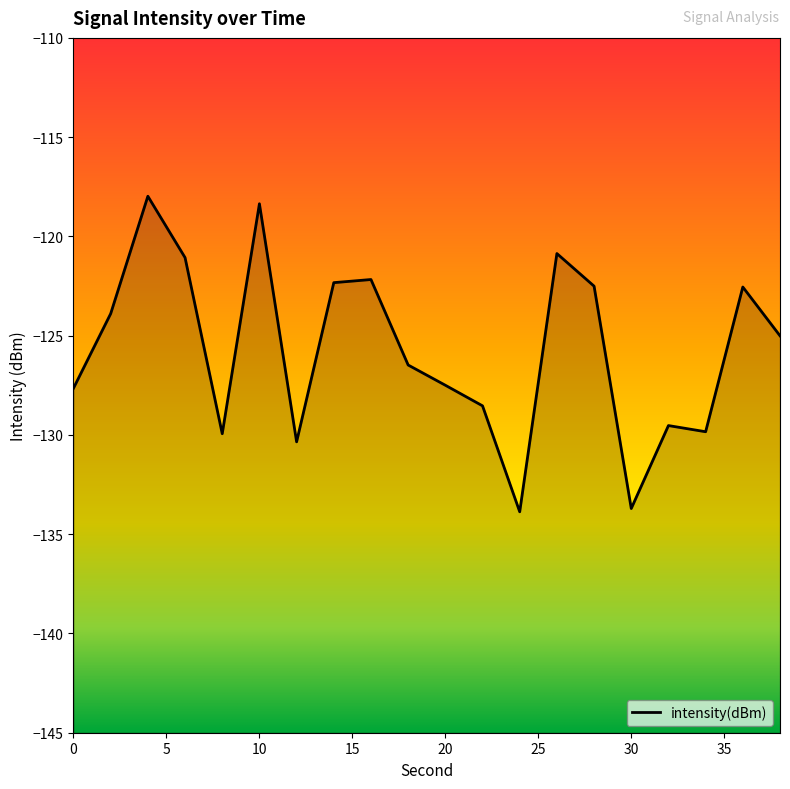

Count the number of data series in this chart.

1